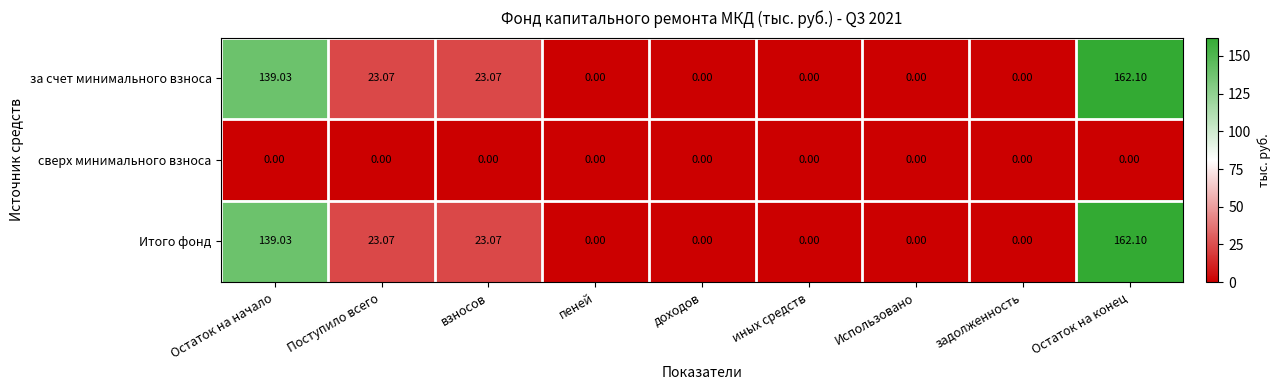

Which label corresponds to the largest value in the chart?

Остаток на конец